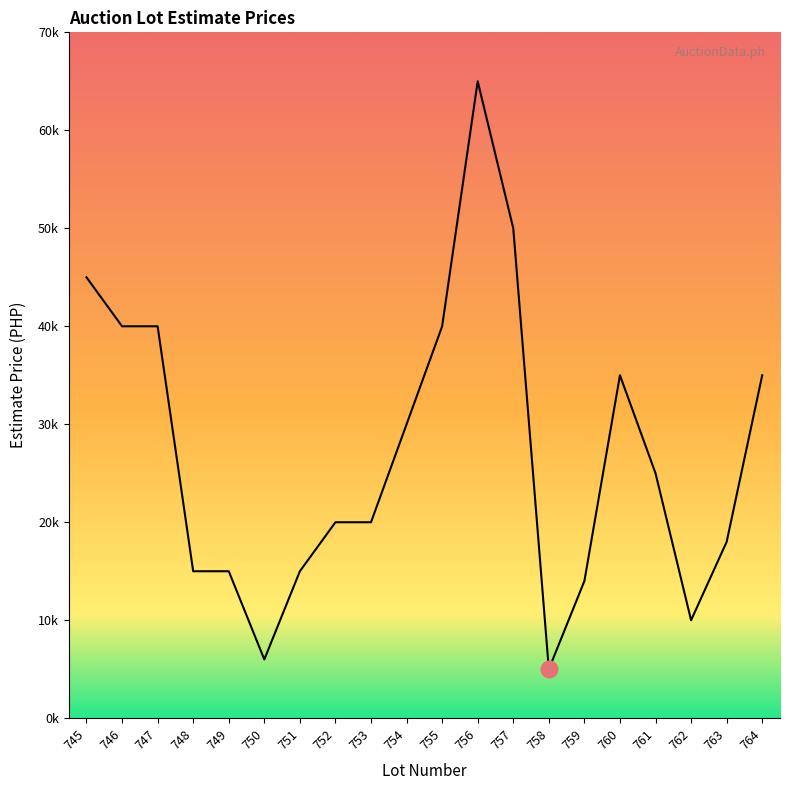

List the labels in order of value, smallest first.

758, 750, 762, 759, 748, 749, 751, 763, 752, 753, 761, 754, 760, 764, 746, 747, 755, 745, 757, 756